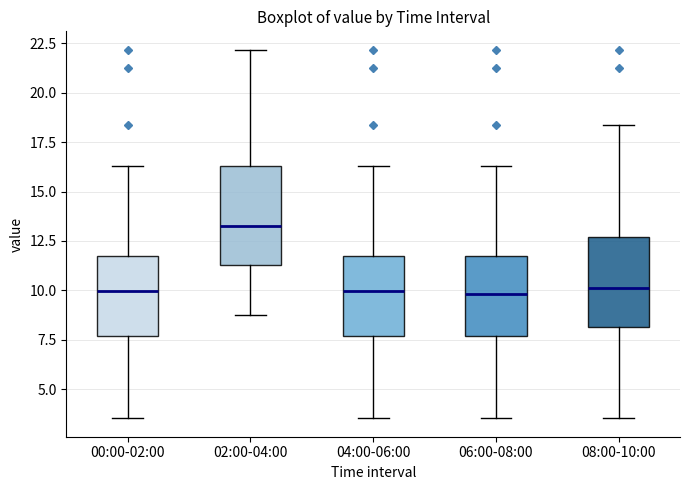

Where does the median line of the box for 02:00-04:00 sit on the y-axis? The values are not printed on the chart, so give them approximately, as read against the axis.

13.5